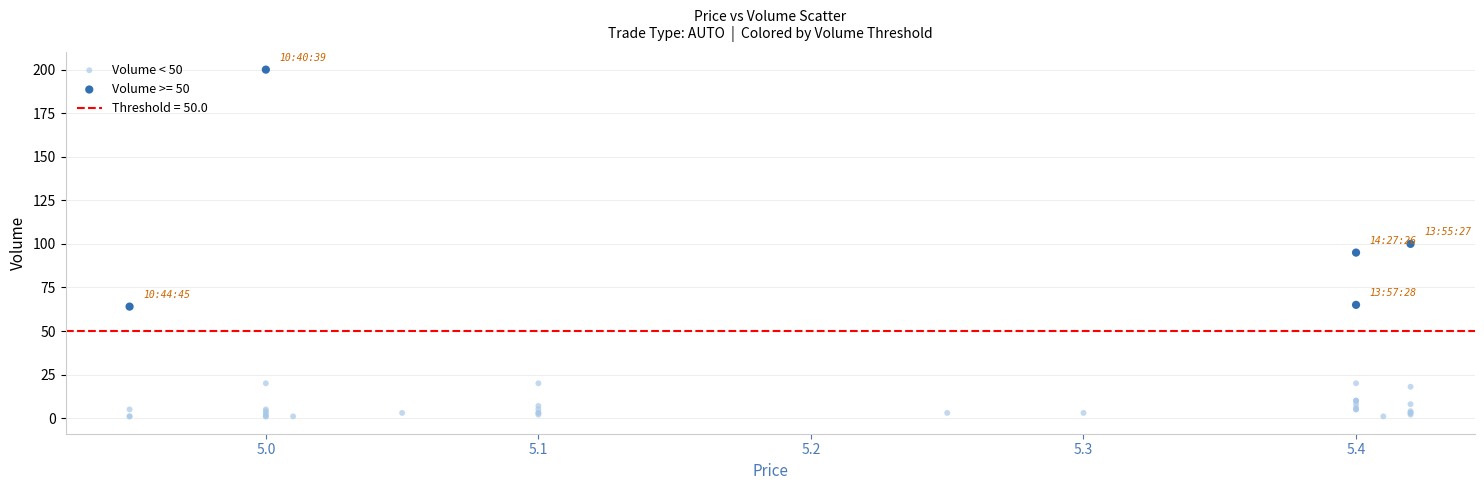

Which series reaches the minimum Y coordinate?

Volume < 50